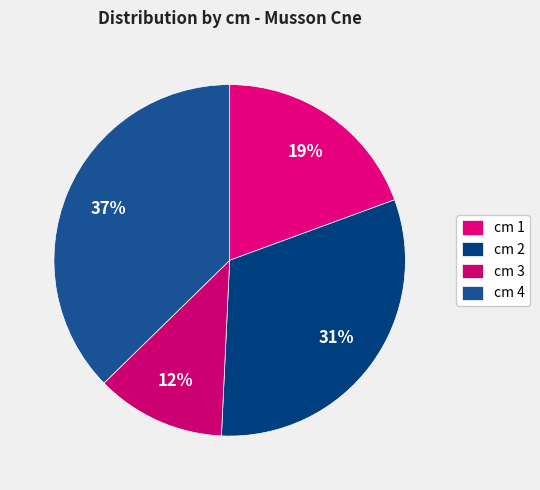

To the nearest percent, what is the difference between the cm 2 and cm 4 slice percentages?

6%